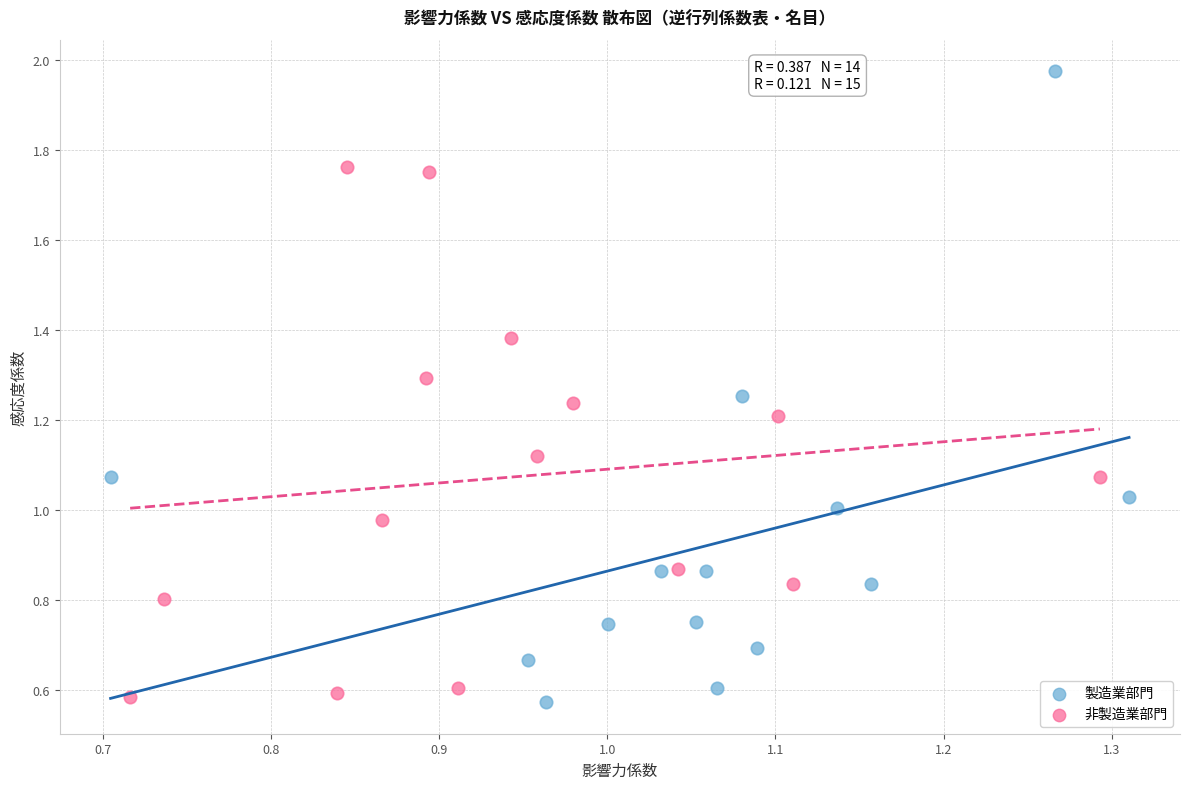

Which series reaches the maximum Y coordinate?

製造業部門